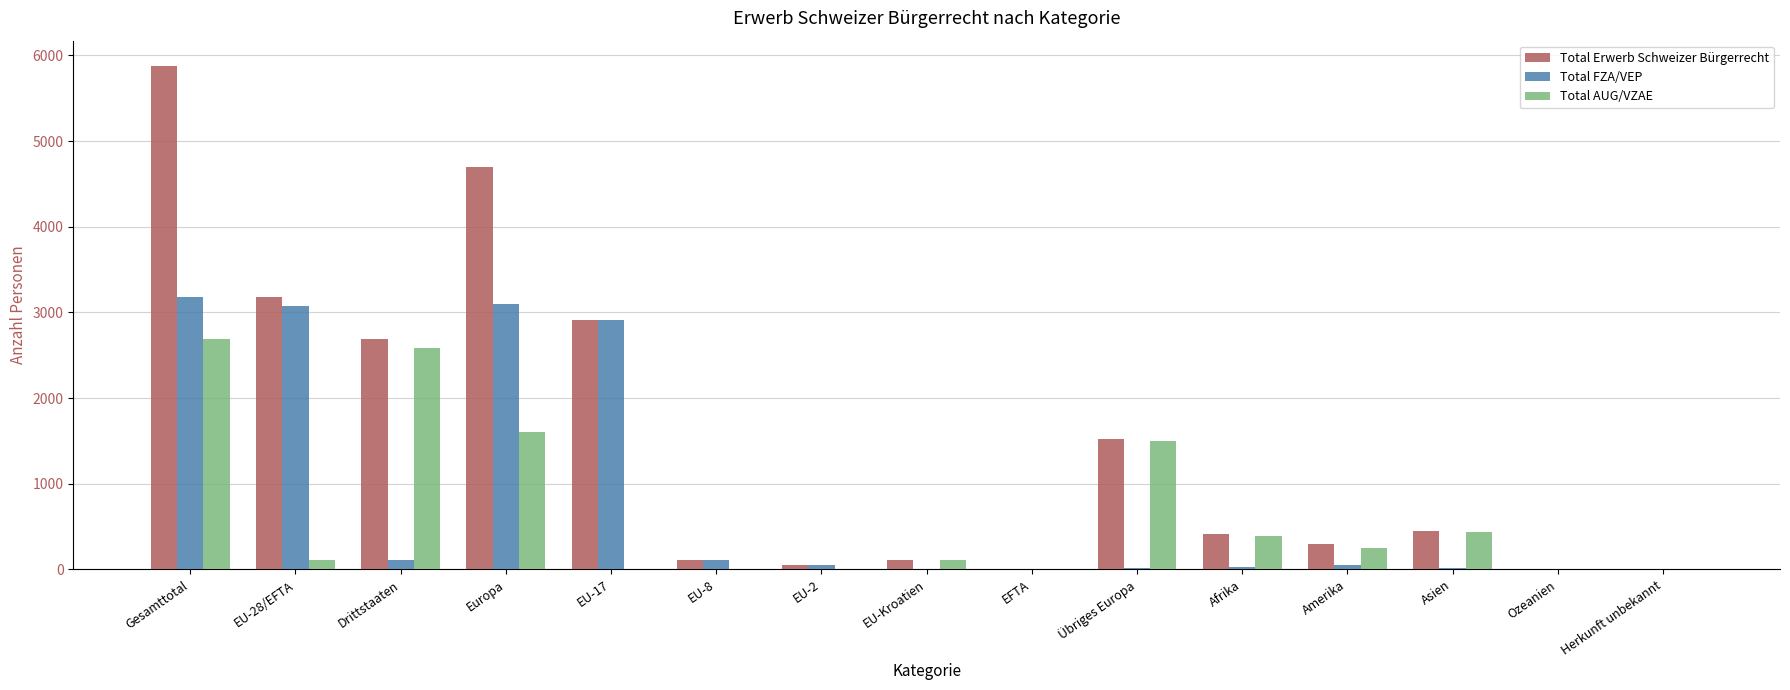

At which label does Total AUG/VZAE first exceed 104?

Gesamttotal